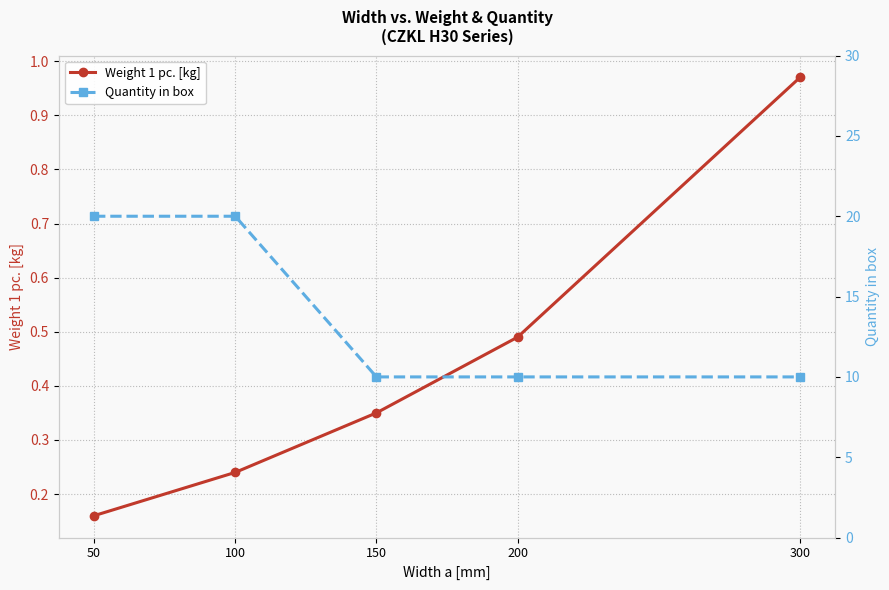

True or false: Weight 1 pc. [kg] and Quantity in box cross at least once.

False